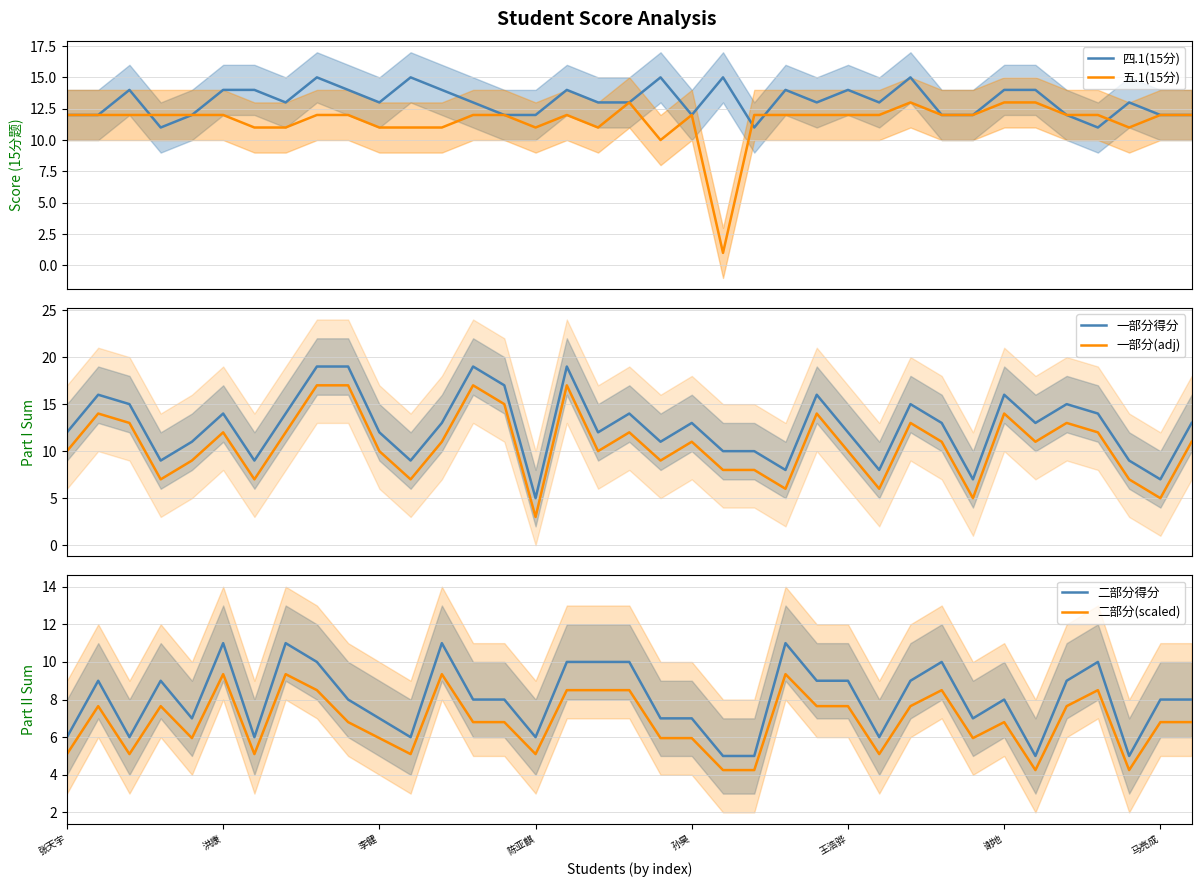

How many data points in 五.1(15分) are less than 12?

10